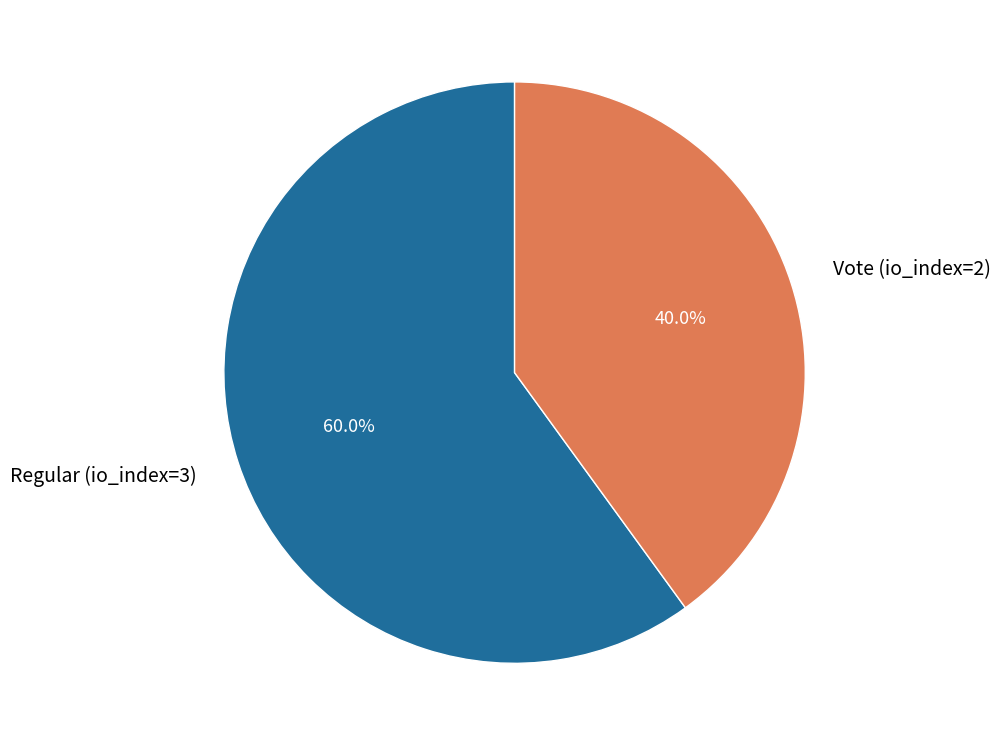

Between Vote (io_index=2) and Regular (io_index=3), which is larger?

Regular (io_index=3)